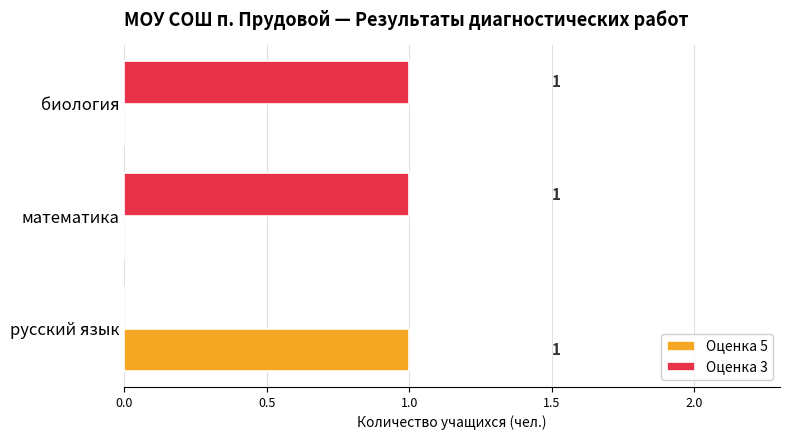

The value of Оценка 3 at биология is 0. True or false?

False